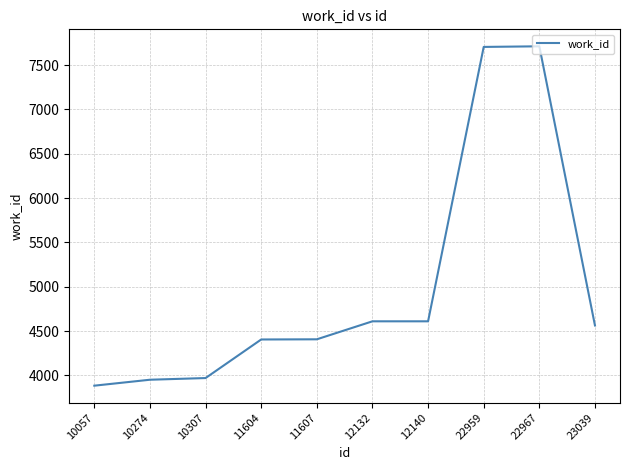

What is the difference between the values at 11604 and 23039?

158